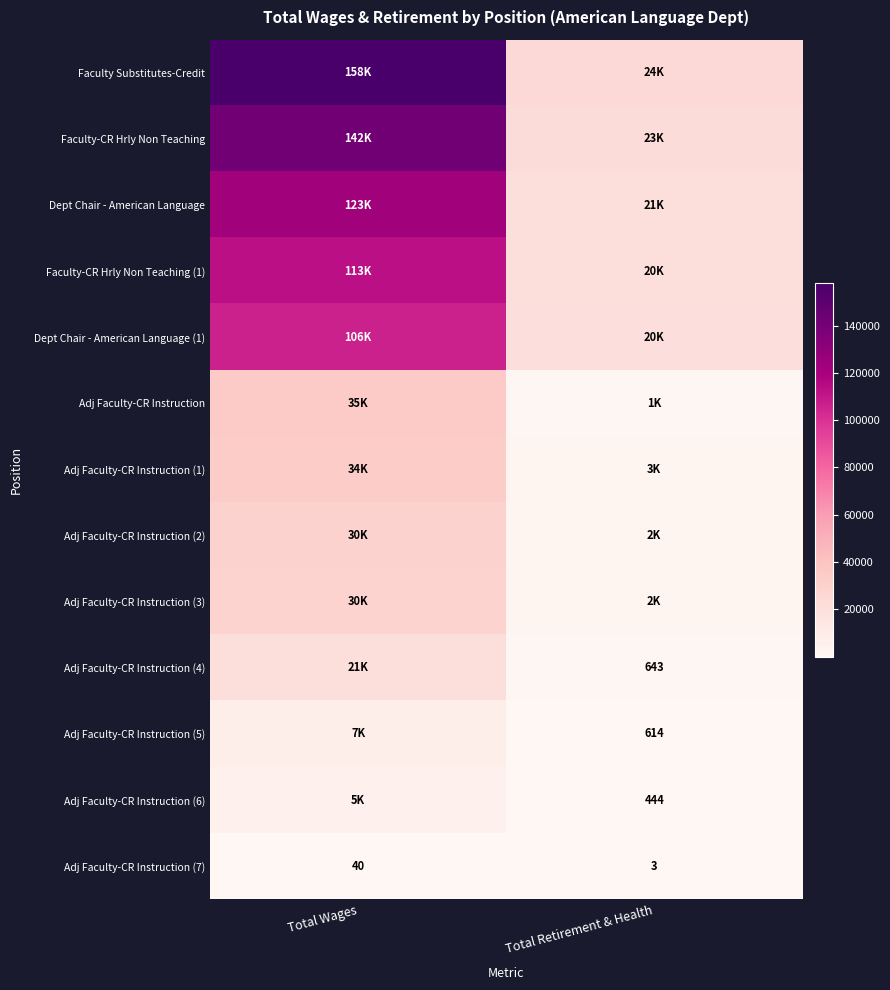

The value of Adj Faculty-CR Instruction (4) at Total Retirement & Health is 941. True or false?

False